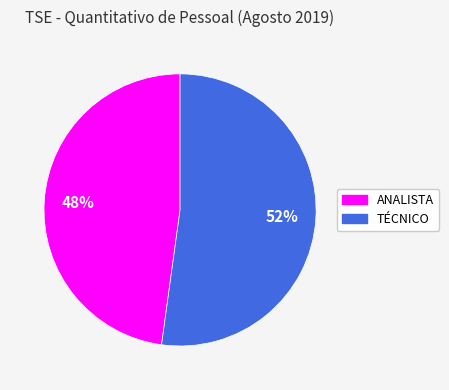

What is the smallest slice in the pie chart?

ANALISTA